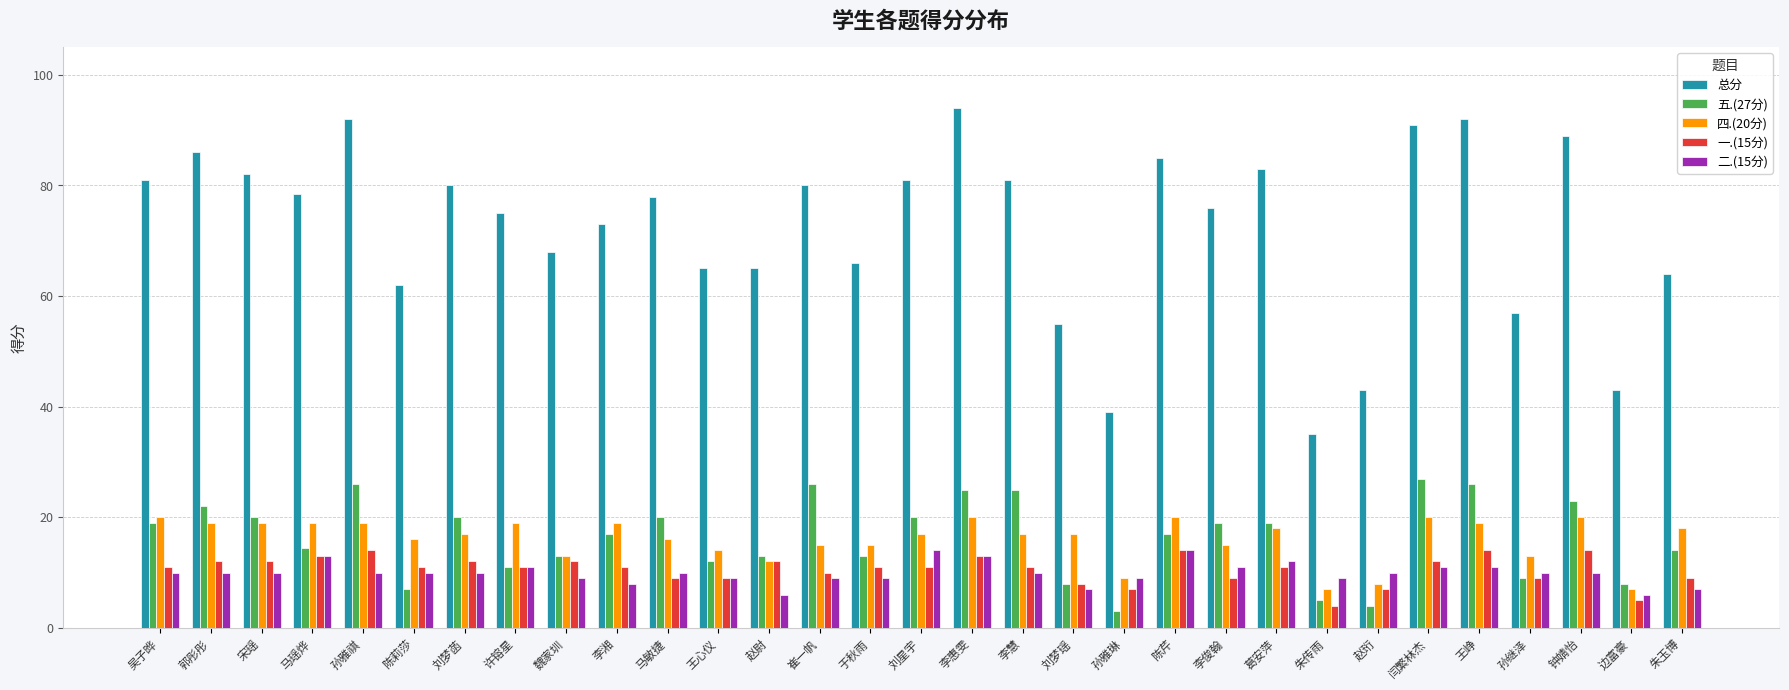

Which series has the largest range (max minus min)?

总分